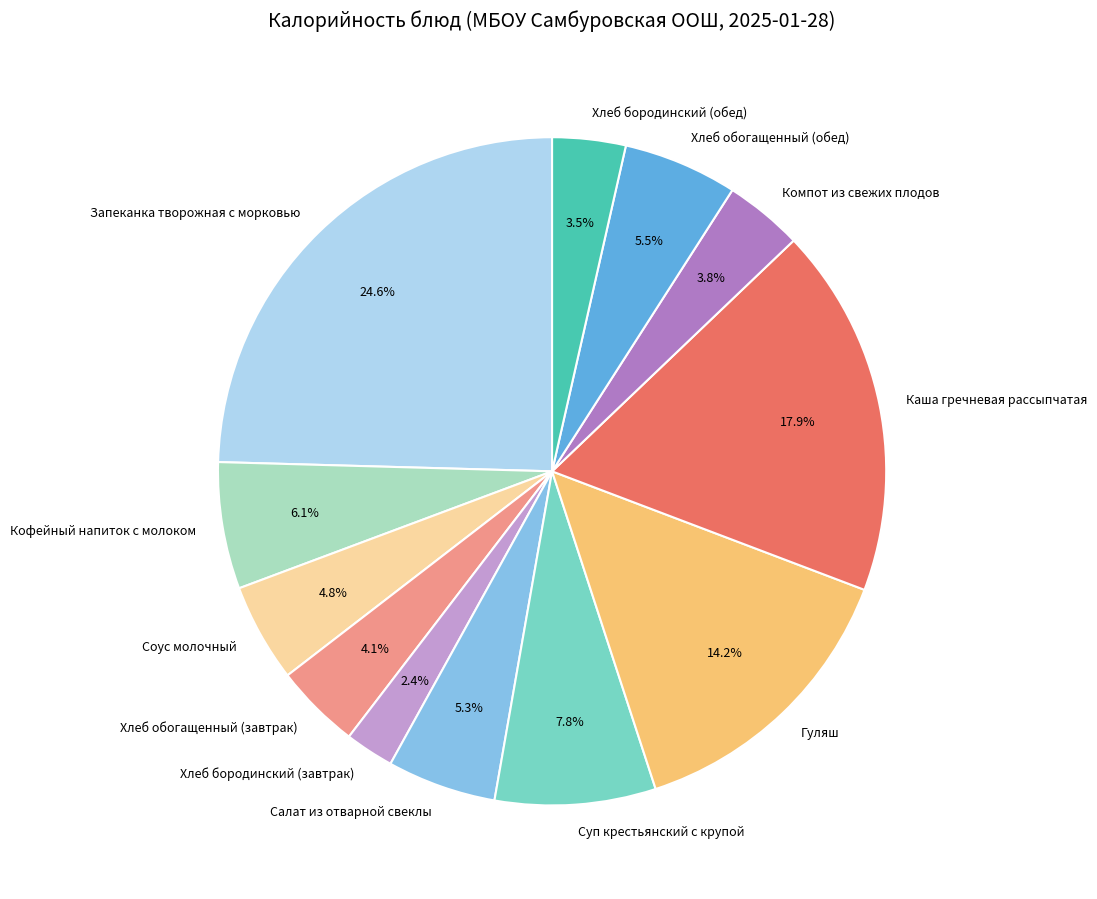

Does Хлеб обогащенный (обед) account for over 50% of the chart?

No